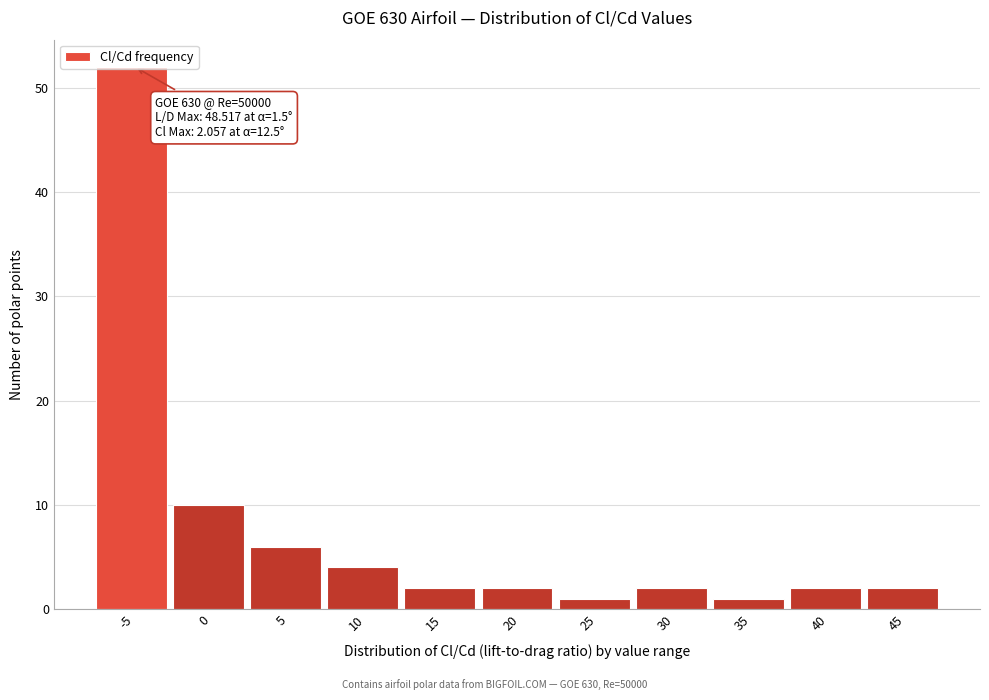

What is the average value?

8